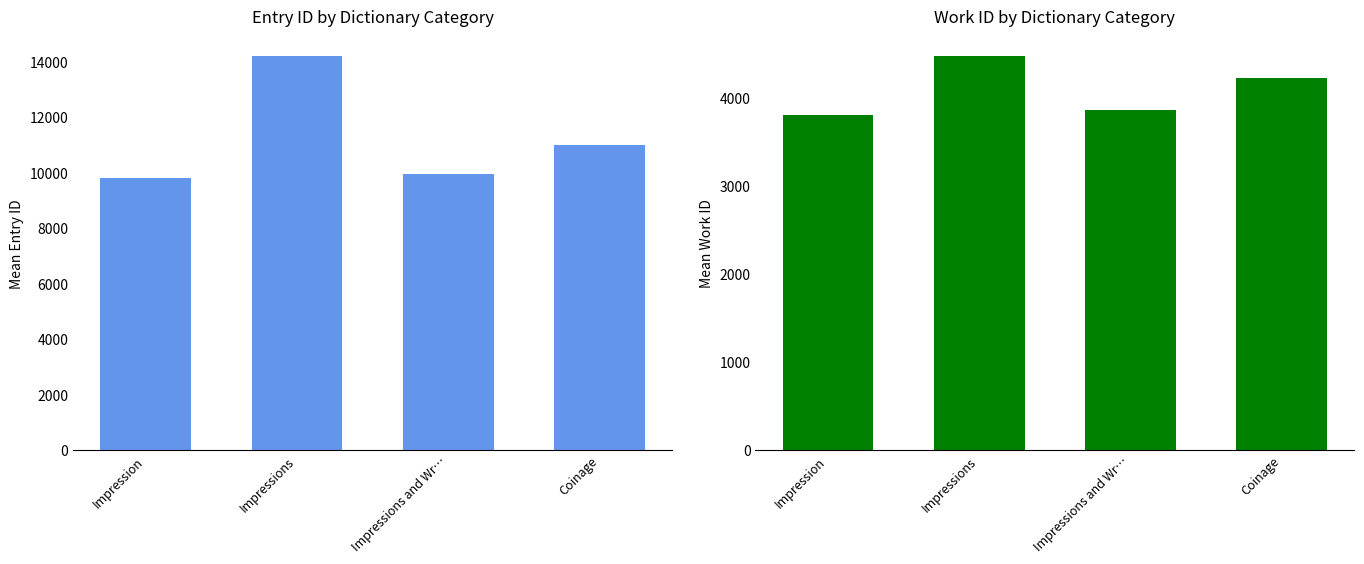

Are the bars horizontal?

No